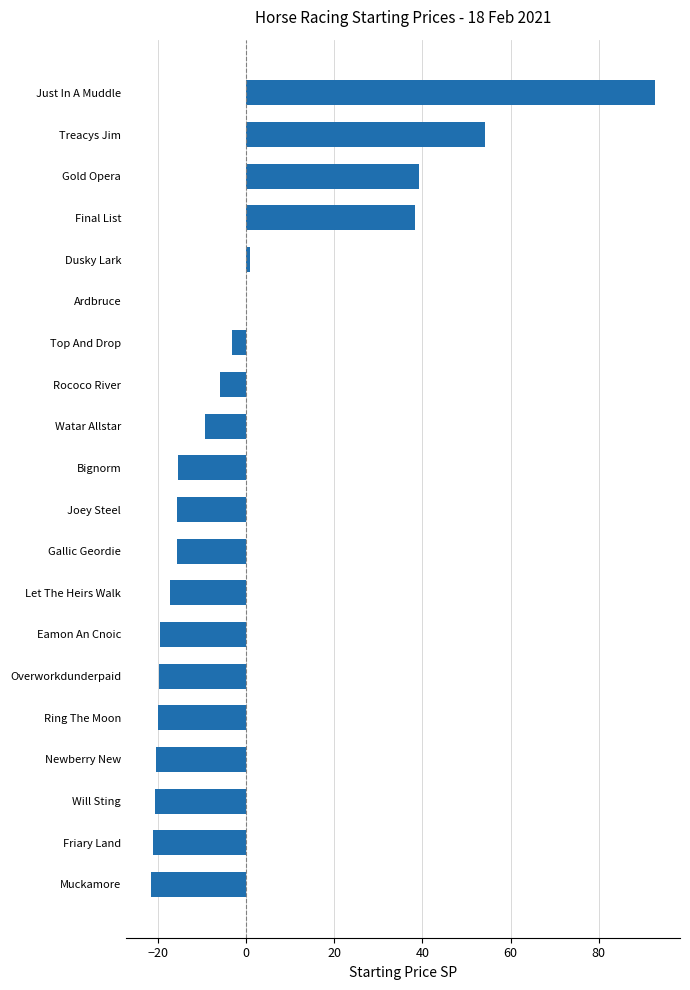

Read the value at Overworkdunderpaid.

-19.8